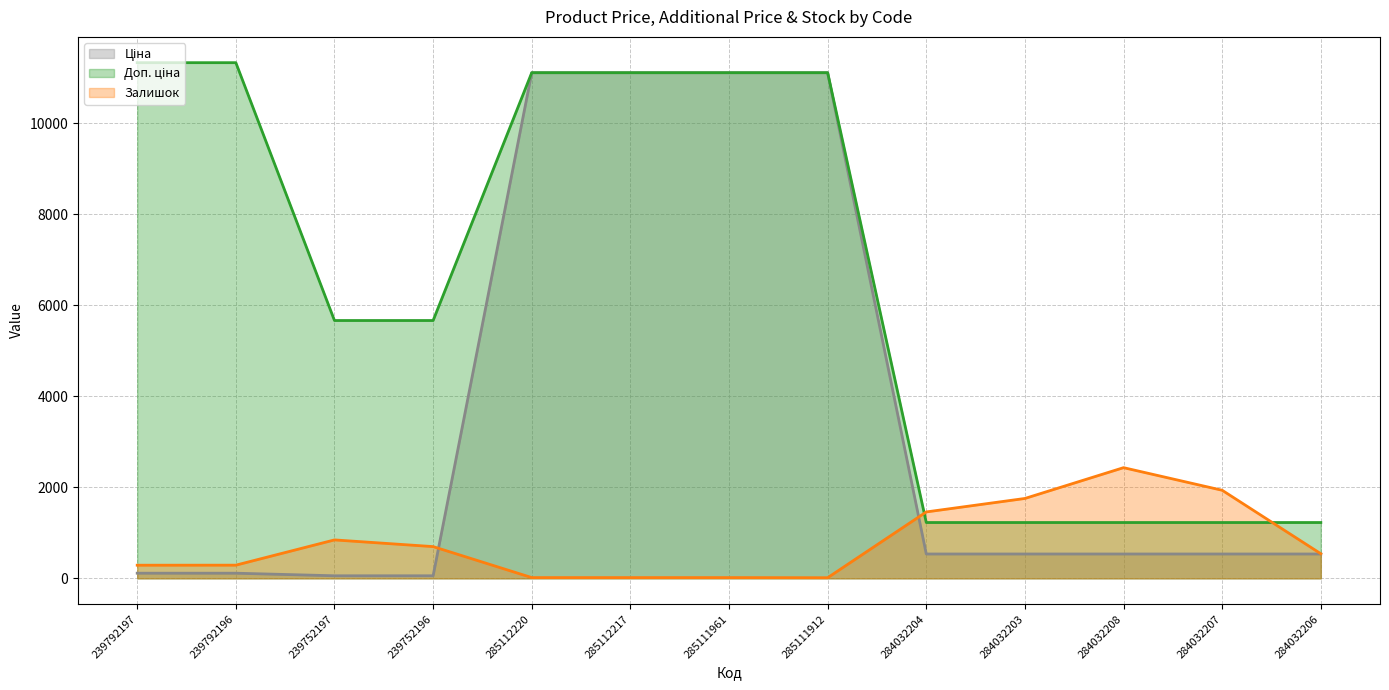

Rank the series by their maximum value, from highest to lowest.

Доп. ціна, Ціна, Залишок